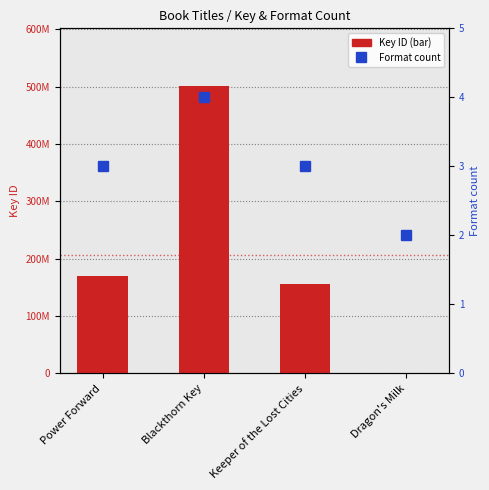

What is the difference between the maximum and minimum values in the Key ID series?

501377839